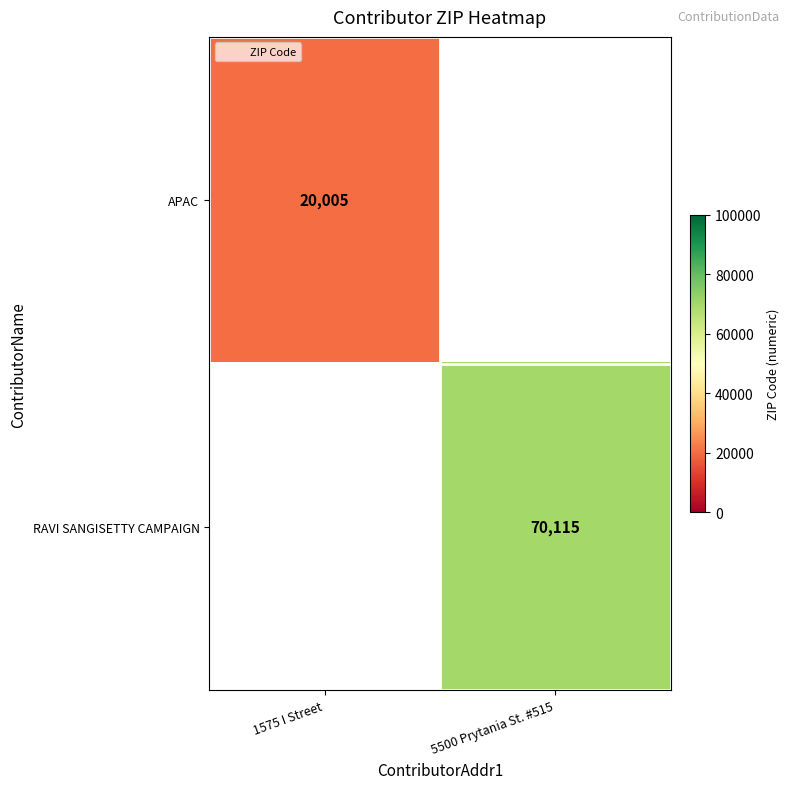

What is the maximum value shown in the chart?

70115.0